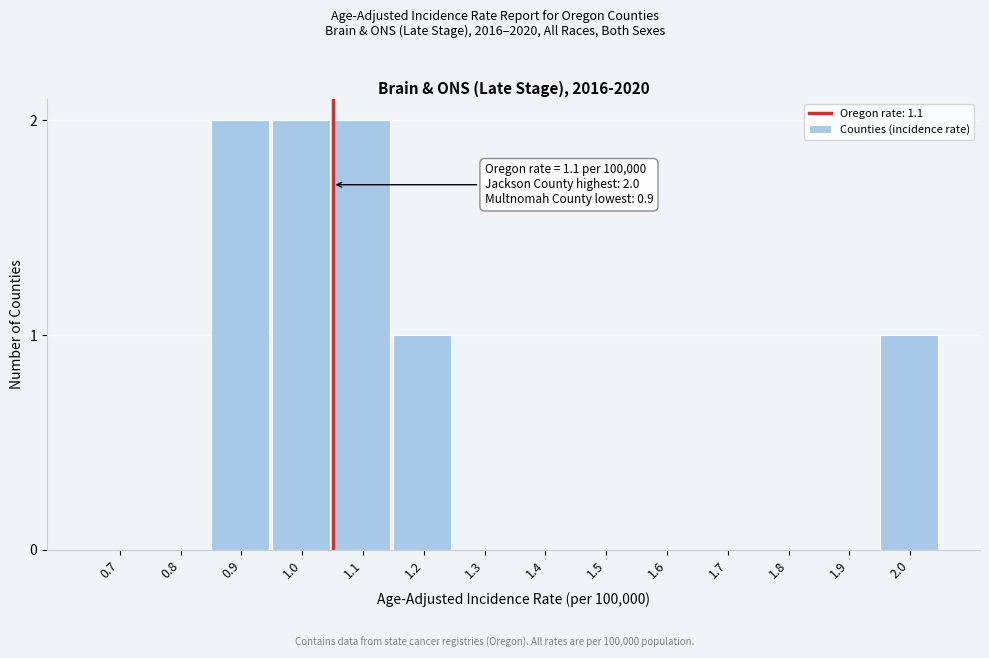

Reading left to right, extract all data points from this chart.

0.7=0	0.8=0	0.9=2	1.0=2	1.1=2	1.2=1	1.3=0	1.4=0	1.5=0	1.6=0	1.7=0	1.8=0	1.9=0	2.0=1